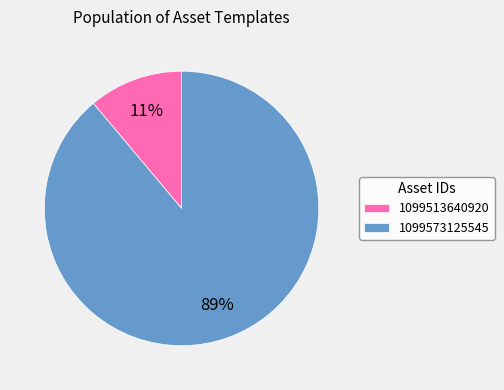

Count the number of slices in the pie.

2